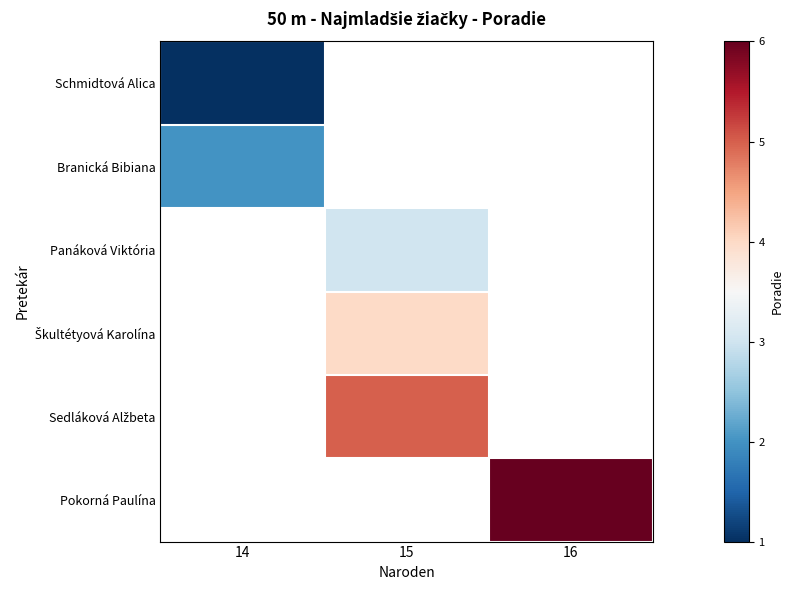

Rank the series by their maximum value, from lowest to highest.

Schmidtová Alica, Branická Bibiana, Panáková Viktória, Škultétyová Karolína, Sedláková Alžbeta, Pokorná Paulína